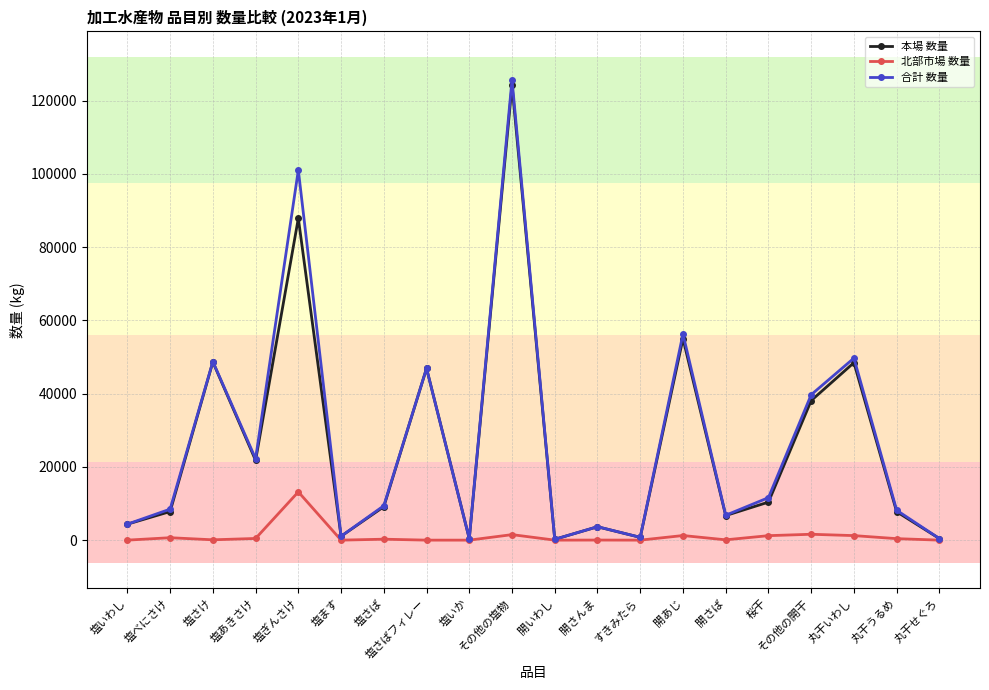

The 北部市場 数量 series shows 456 at 塩あきさけ. True or false?

True